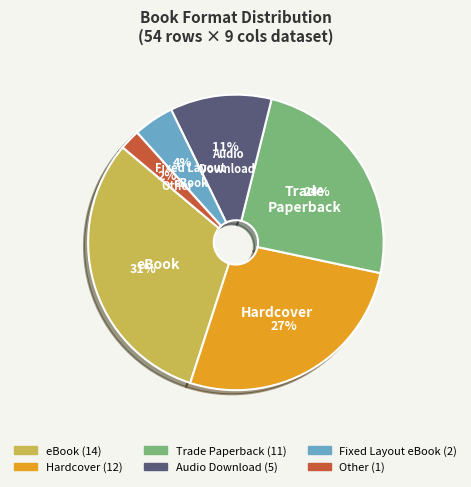

Is there any slice that represents more than half of the pie?

No